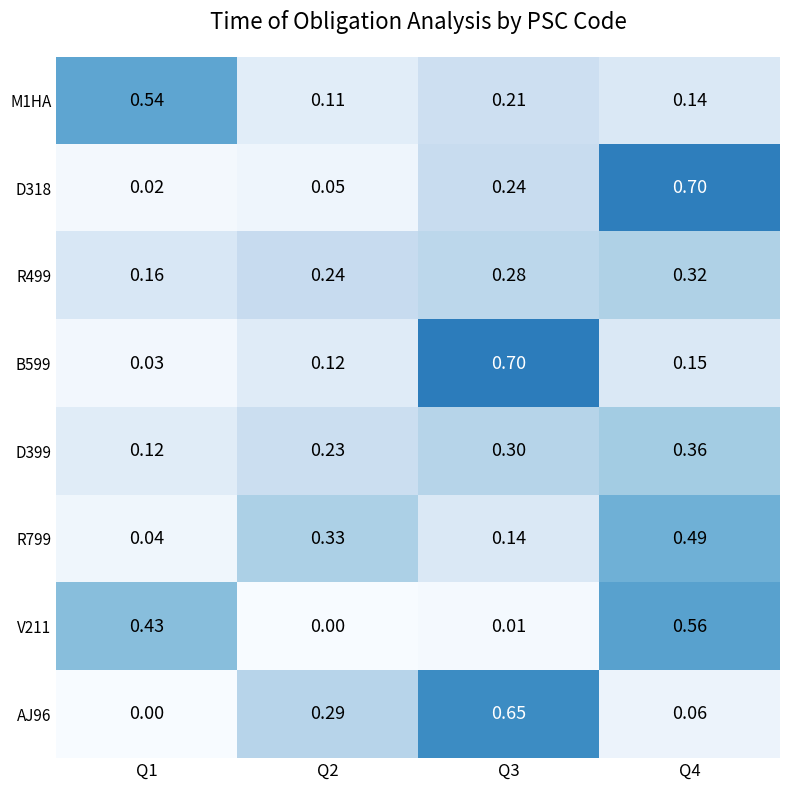

Is the value of M1HA at Q1 greater than the value of V211 at Q2?

Yes